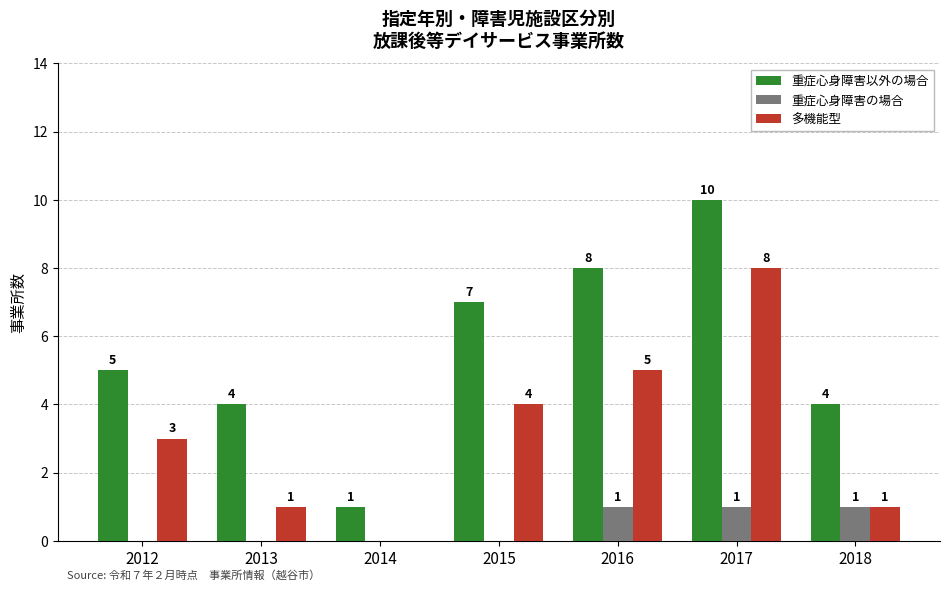

Reading left to right, extract all data points from this chart.

重症心身障害以外の場合: 5	4	1	7	8	10	4
重症心身障害の場合: 0	0	0	0	1	1	1
多機能型: 3	1	0	4	5	8	1